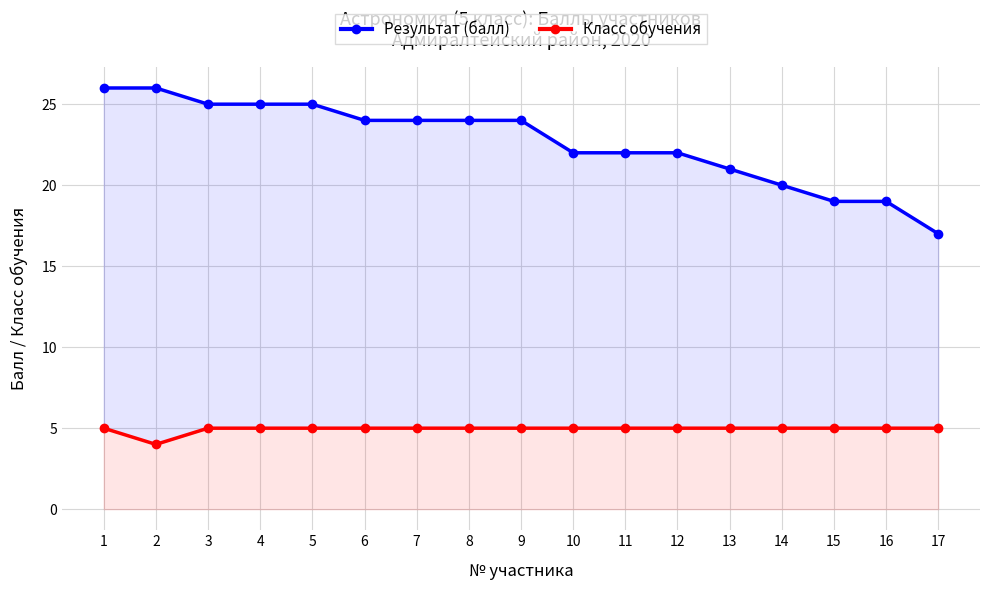

What is the average value of the Результат (балл) series?

23